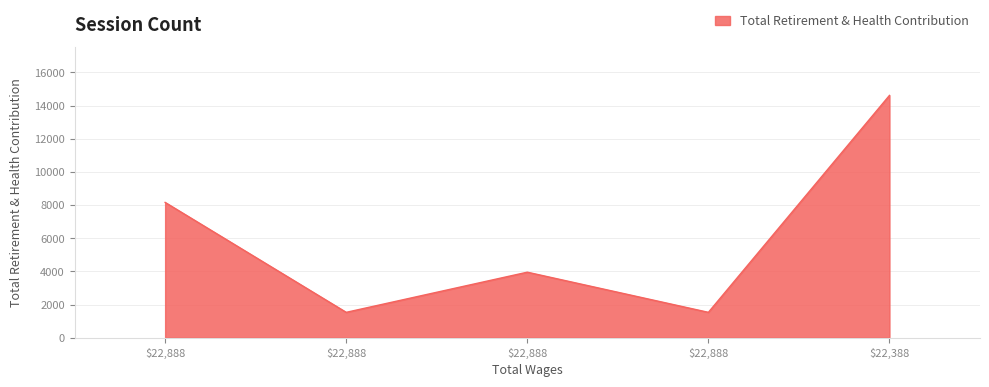

List the labels in order of value, largest first.

22388.0, 22888.0, 22888.0, 22888.0, 22888.0